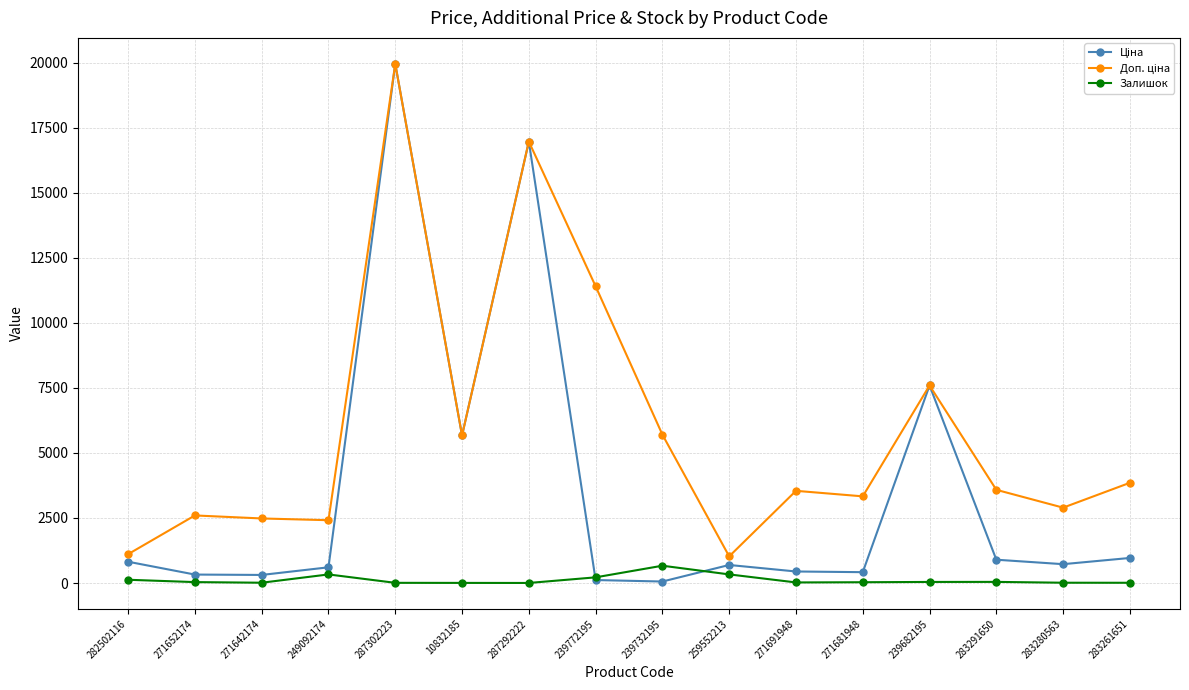

True or false: Залишок has more than 1 interior local peaks.

True